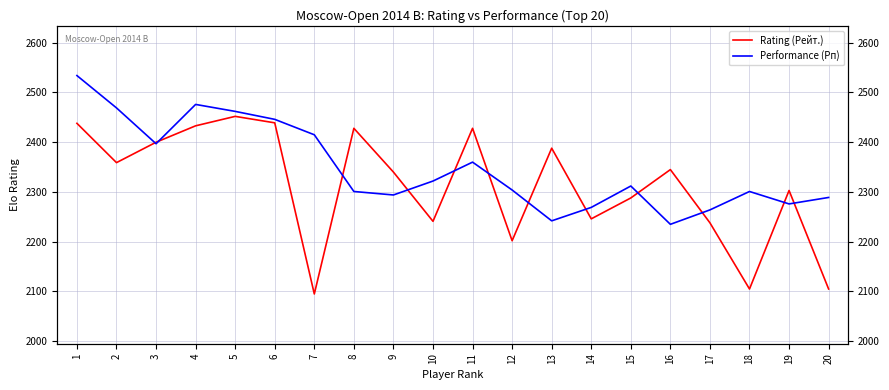

Rank the series by their average value, from lowest to highest.

Rating (Рейт.), Performance (Рп)